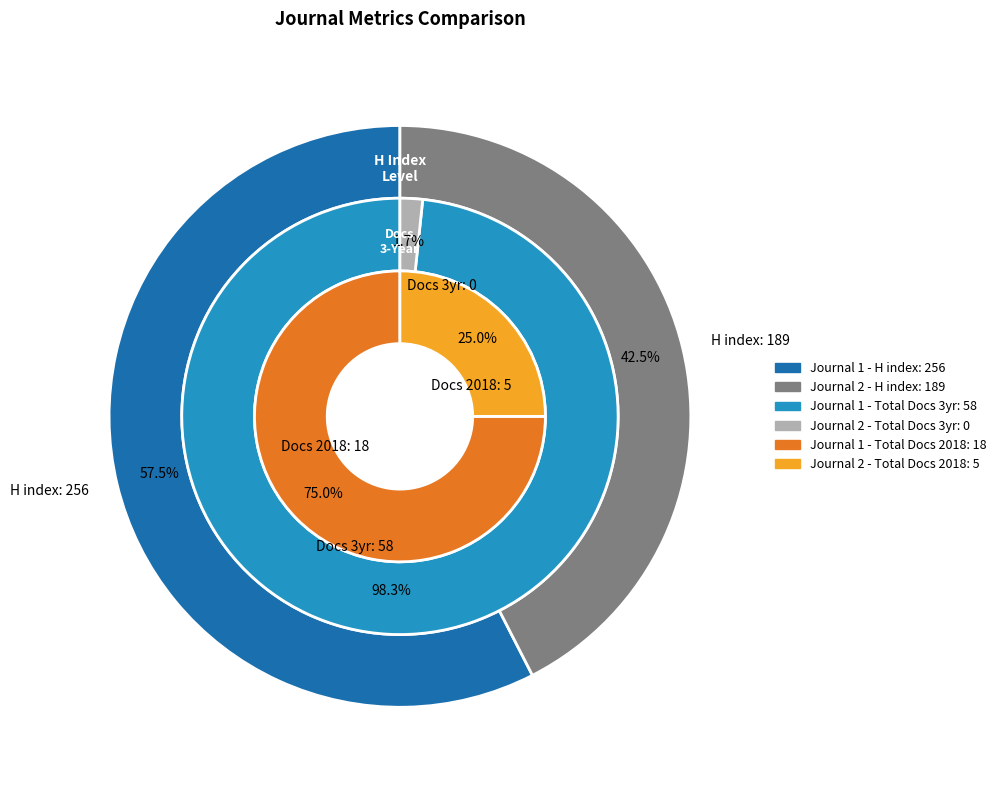

To the nearest percent, what is the difference between the Revista Mexicana De Ciencias Pecuarias and Veterinaria Mexico slice percentages?

15%